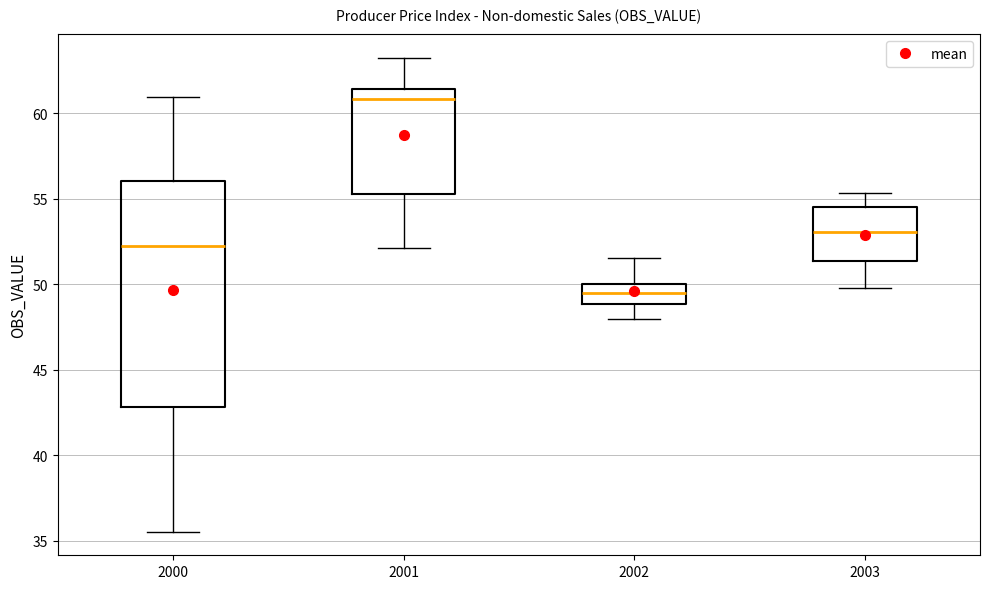

Reading left to right, read every box against the y-axis: the position of its median line, the range the box covers, and the ends of its whiskers. The values are not printed on the chart, so give them approximately, as read against the axis.

2000: median 52.5, box 43.0 to 56.0, whiskers 35.5 to 61.0
2001: median 61.0, box 55.5 to 61.5, whiskers 52.0 to 63.0
2002: median 49.5, box 49.0 to 50.0, whiskers 48.0 to 51.5
2003: median 53.0, box 51.5 to 54.5, whiskers 50.0 to 55.5